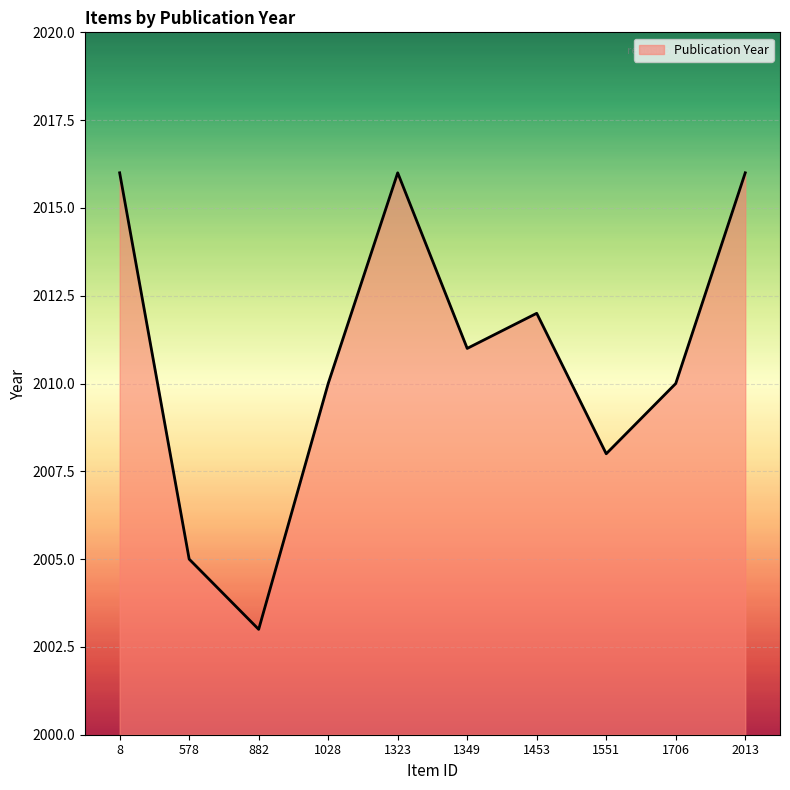

What value does the data have at 1323?

2016